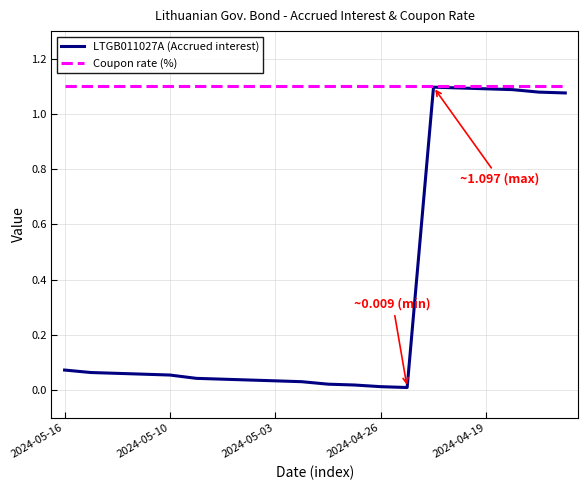

Which series has the largest total across all categories?

Coupon rate (%)